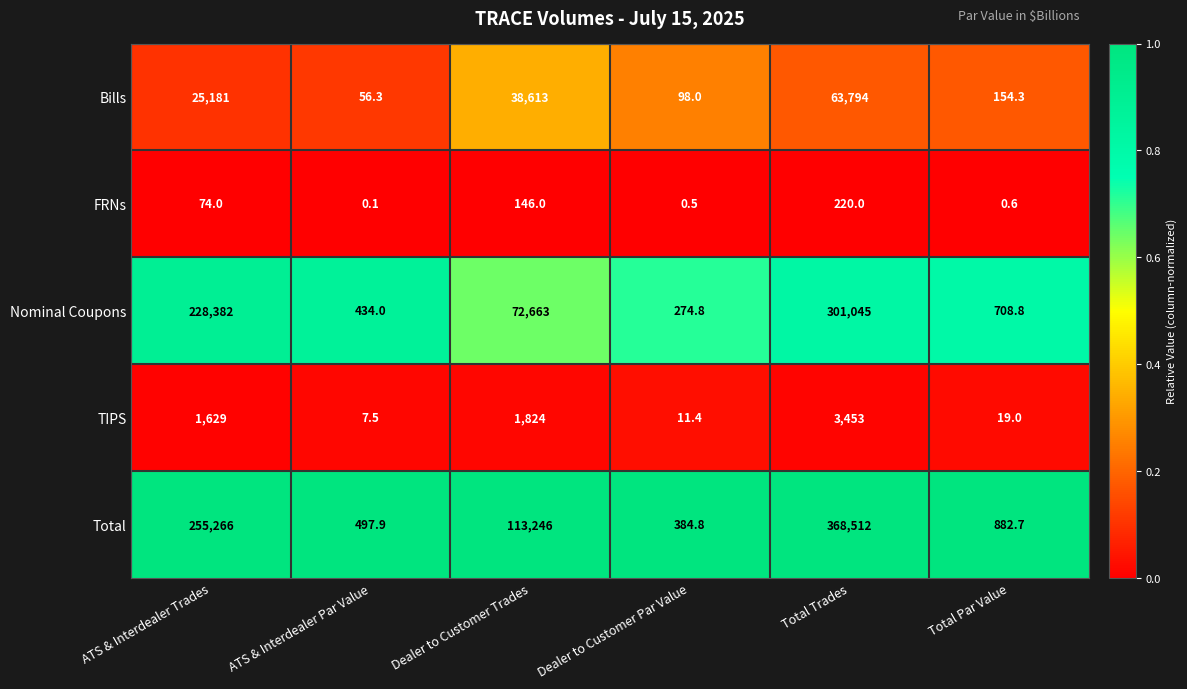

What is the highest value of the Bills series?

63794.0